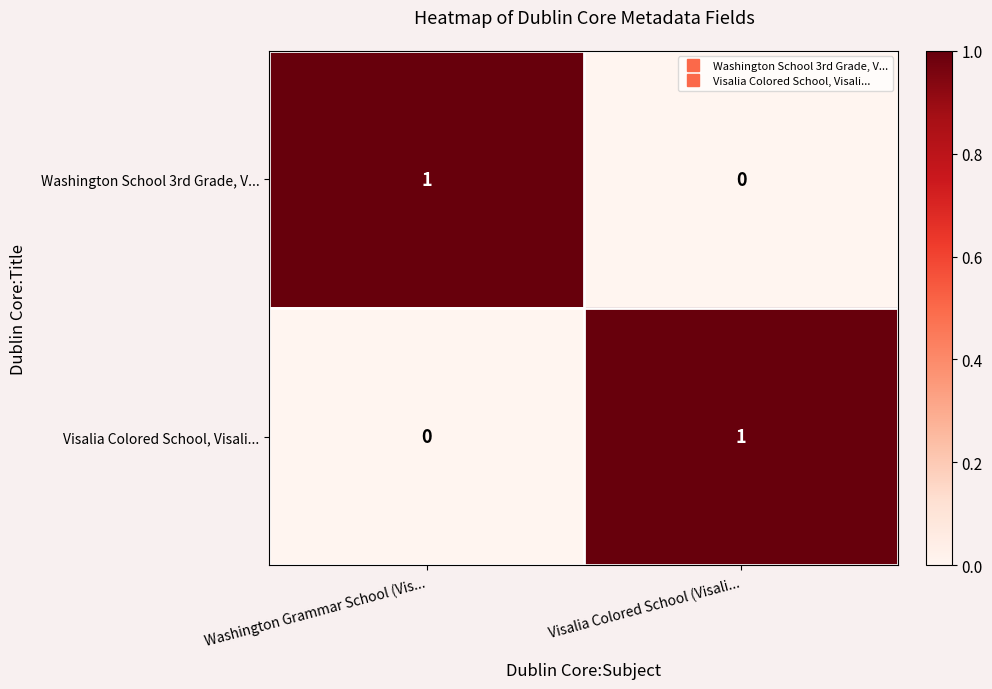

What is the spread (max minus min) of values at Washington Grammar School (Vis...?

1